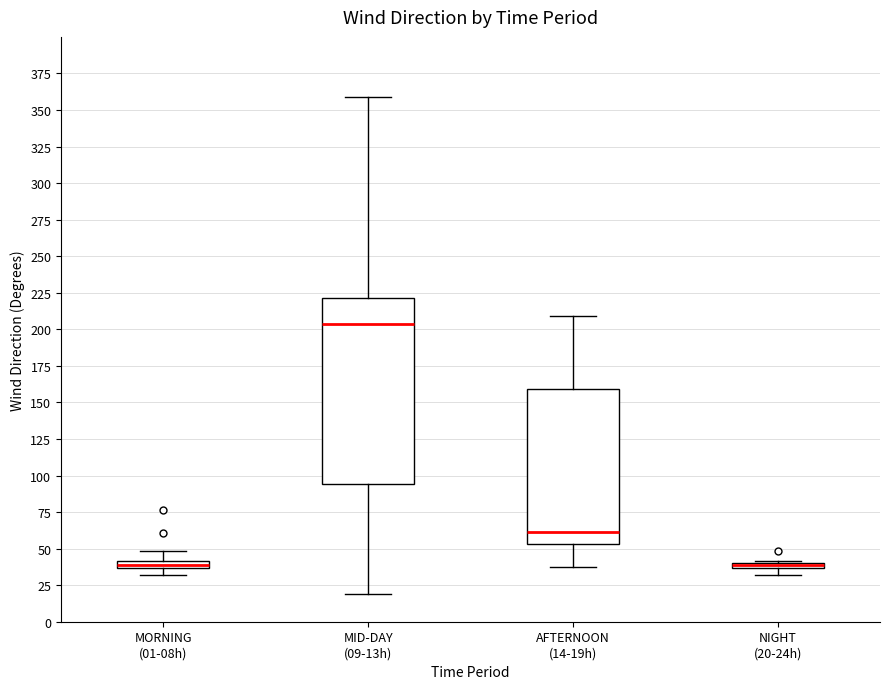

Which box is the tallest, from its lower edge to its upper edge?

MID-DAY (09-13h)